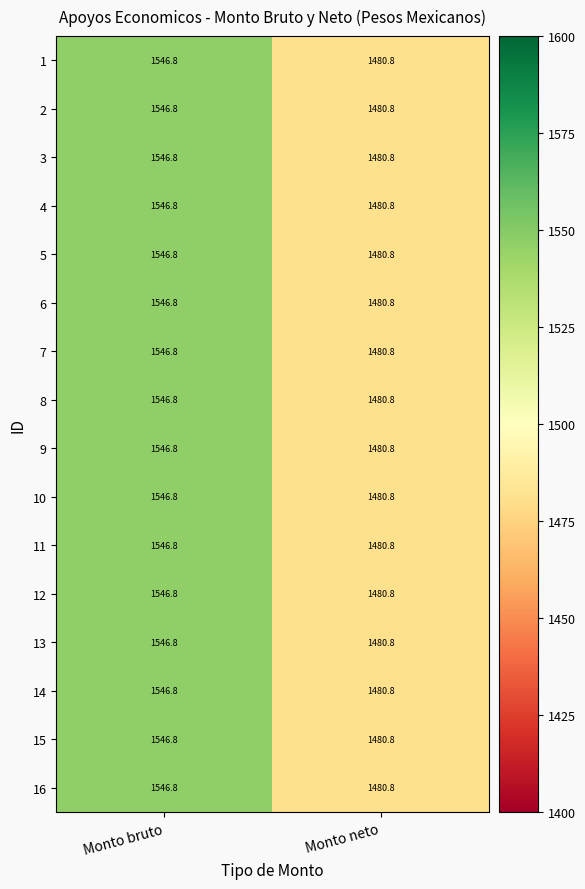

What is the difference between the maximum and minimum values in the 16 series?

66.0